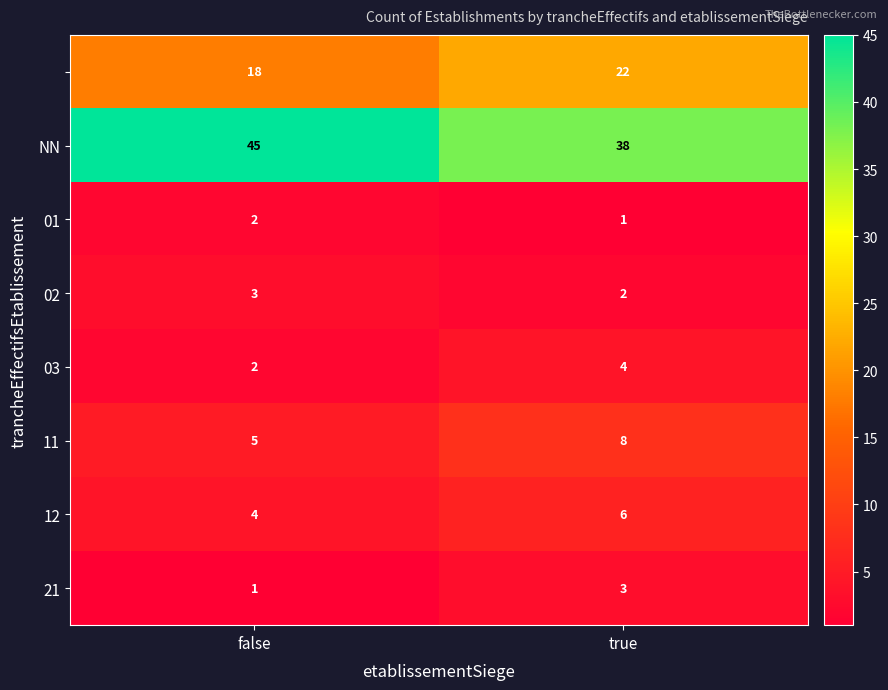

What is the total value across all series at false?

80